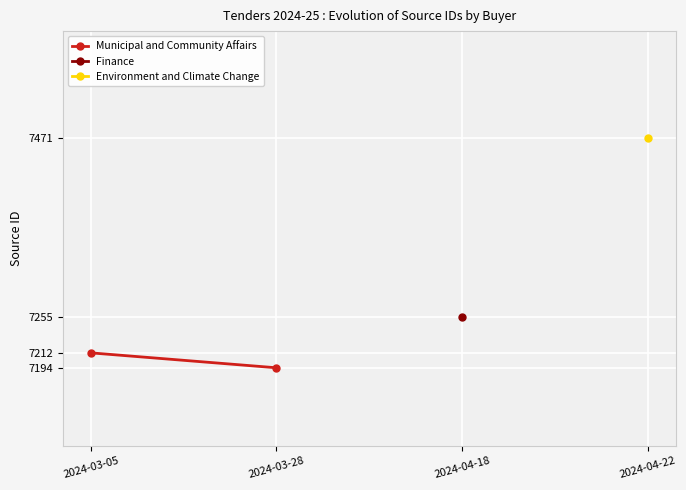

The value at 2024-03-05 is 7212. True or false?

True